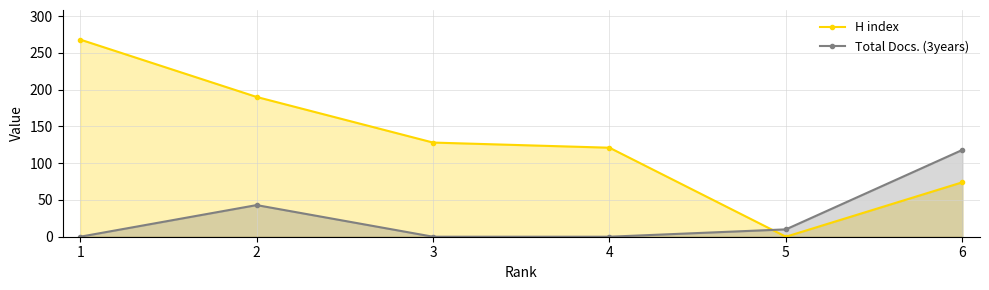

What is the maximum value for Total Docs. (3years)?

118